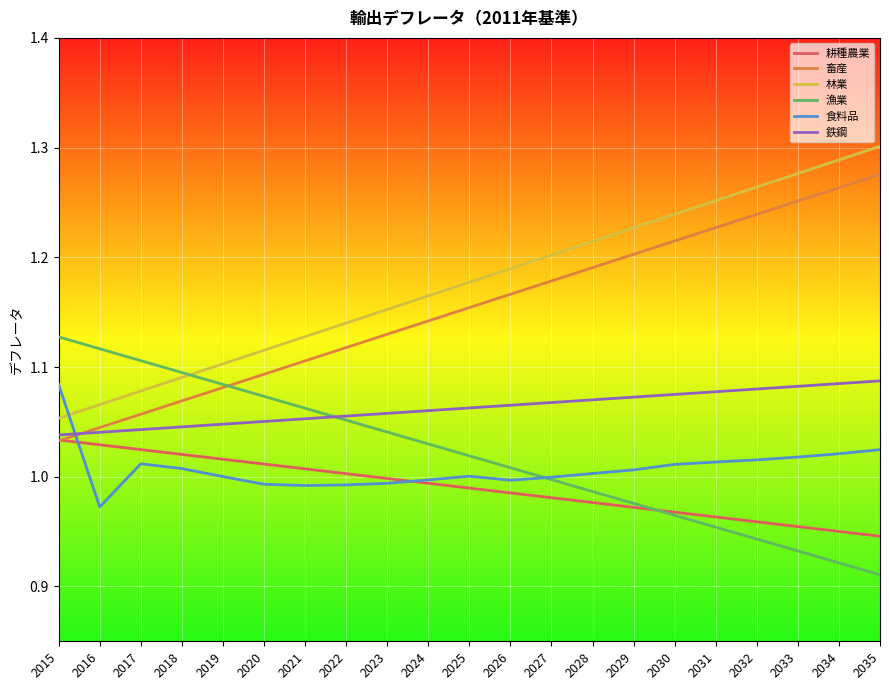

Which series has the largest total across all categories?

林業